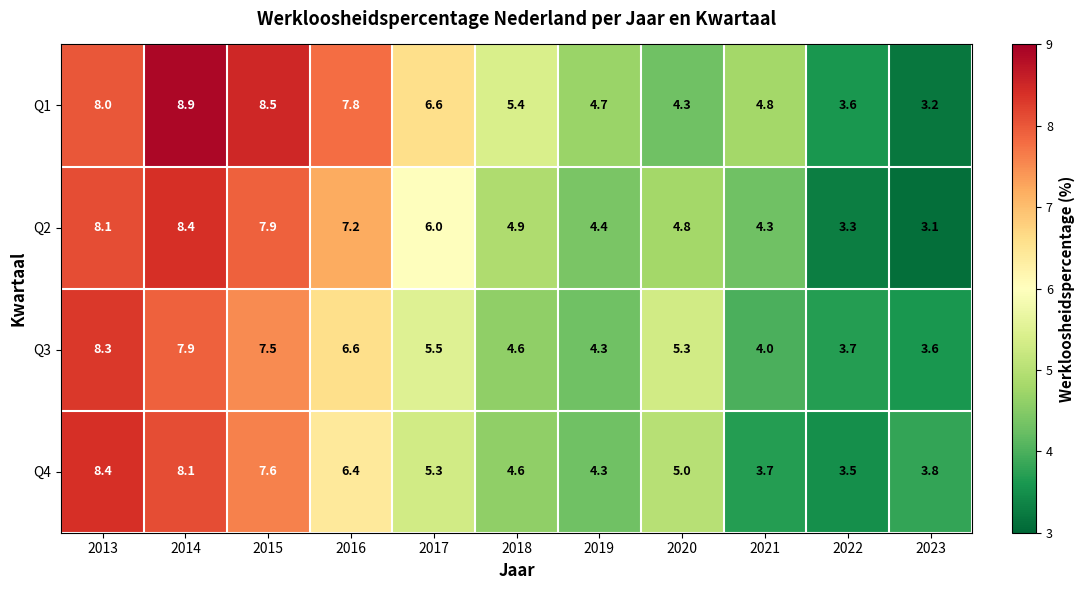

What is the difference between the Q3 values at 2013 and 2019?

4.0